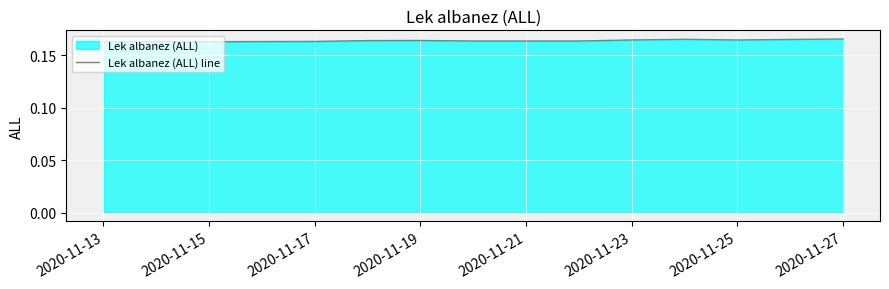

Which label corresponds to the smallest value in the chart?

2020-11-13